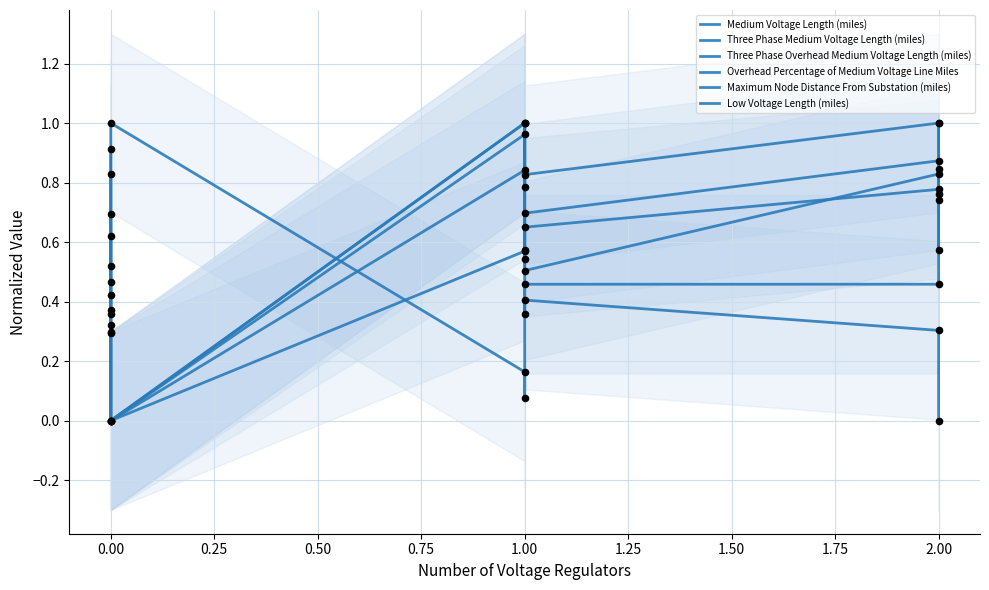

Which series contains the lowest Y value?

Medium Voltage Length (miles)